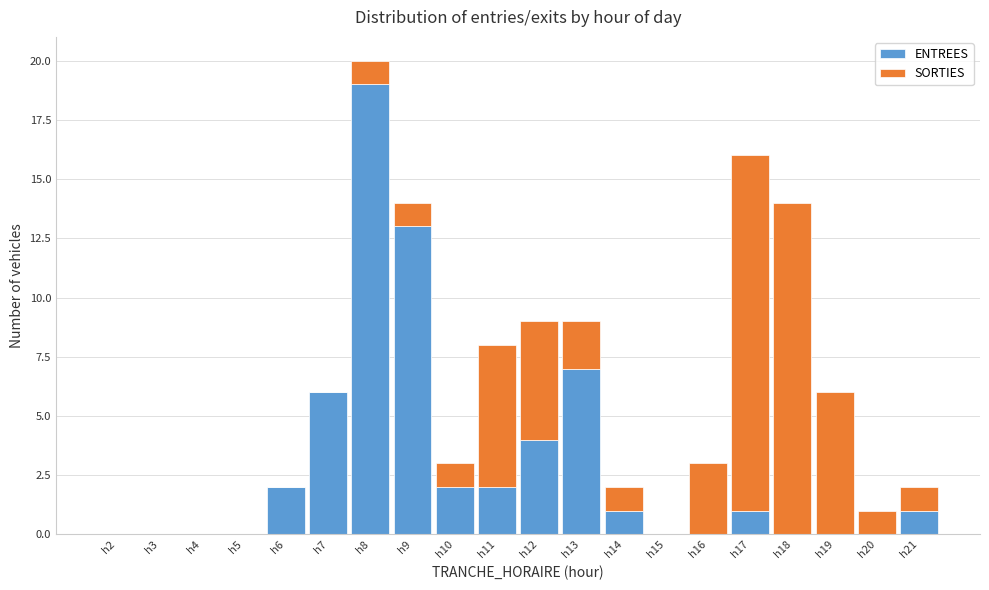

Which category has the highest value in the ENTREES series?

h8